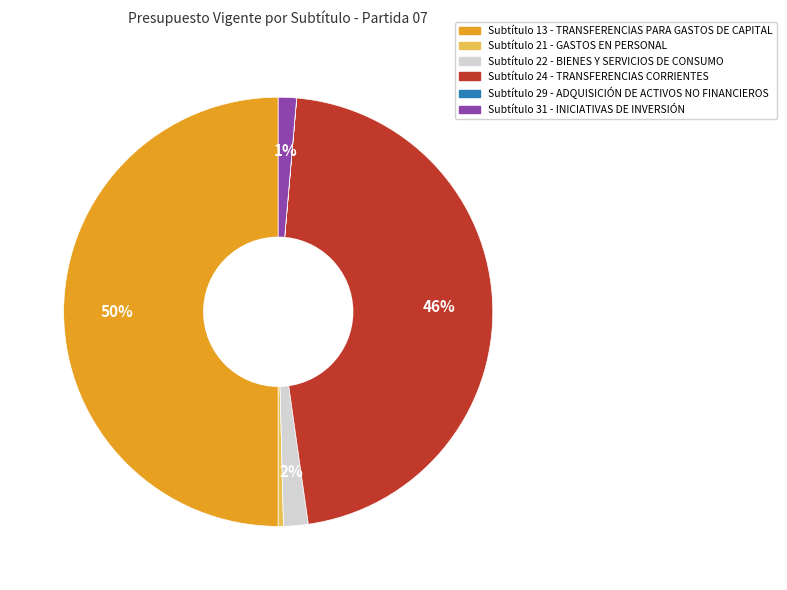

To the nearest percent, what is the average slice percentage?

17%